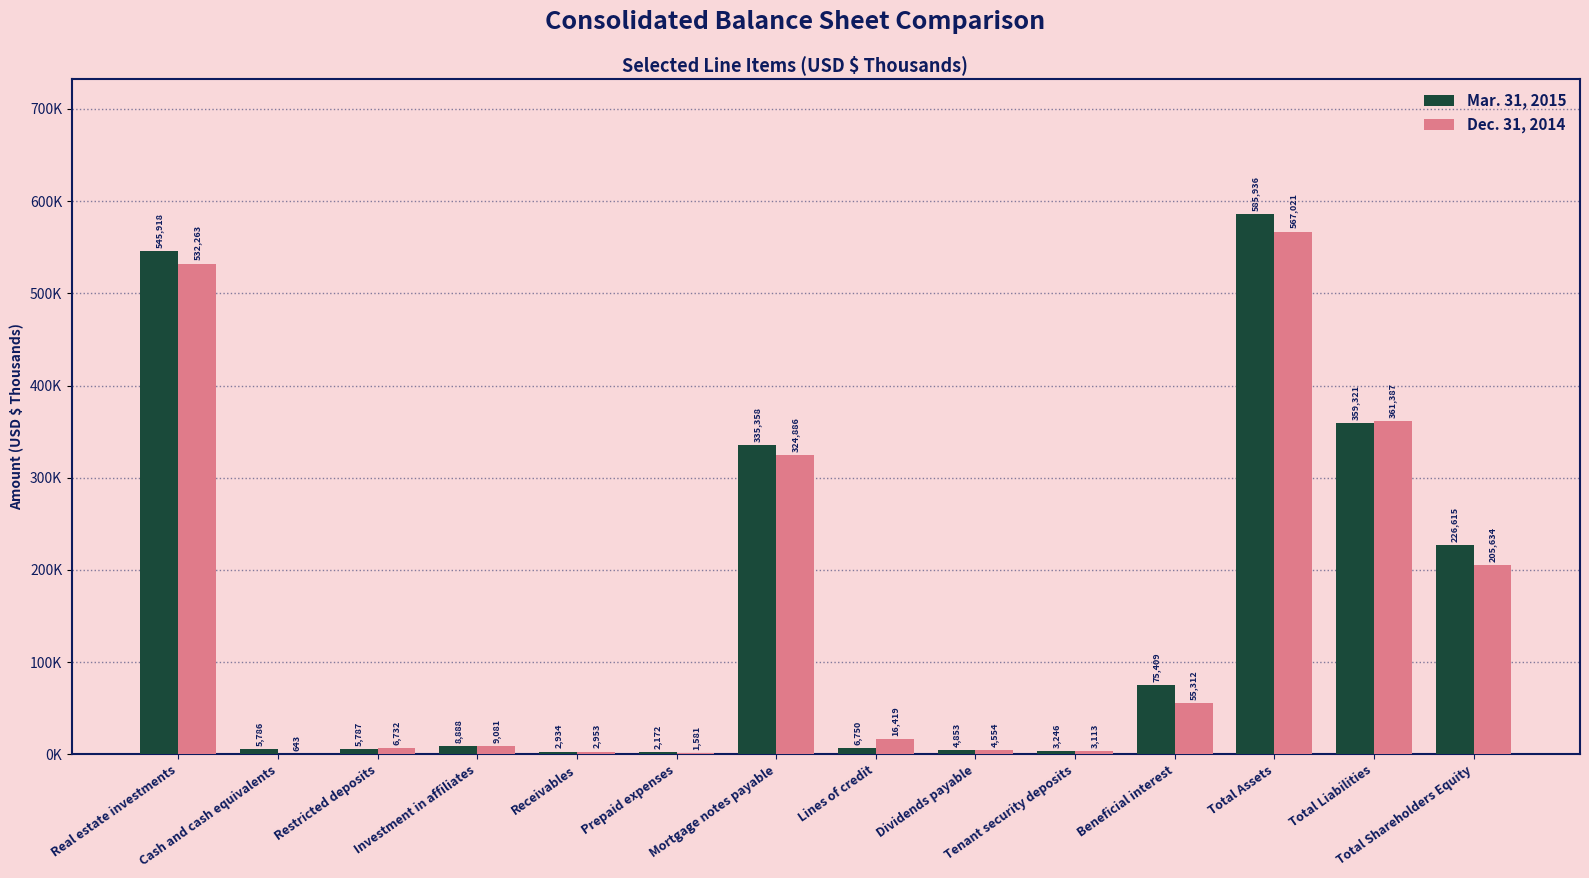

What are all the series names shown in the legend?

Mar. 31, 2015, Dec. 31, 2014